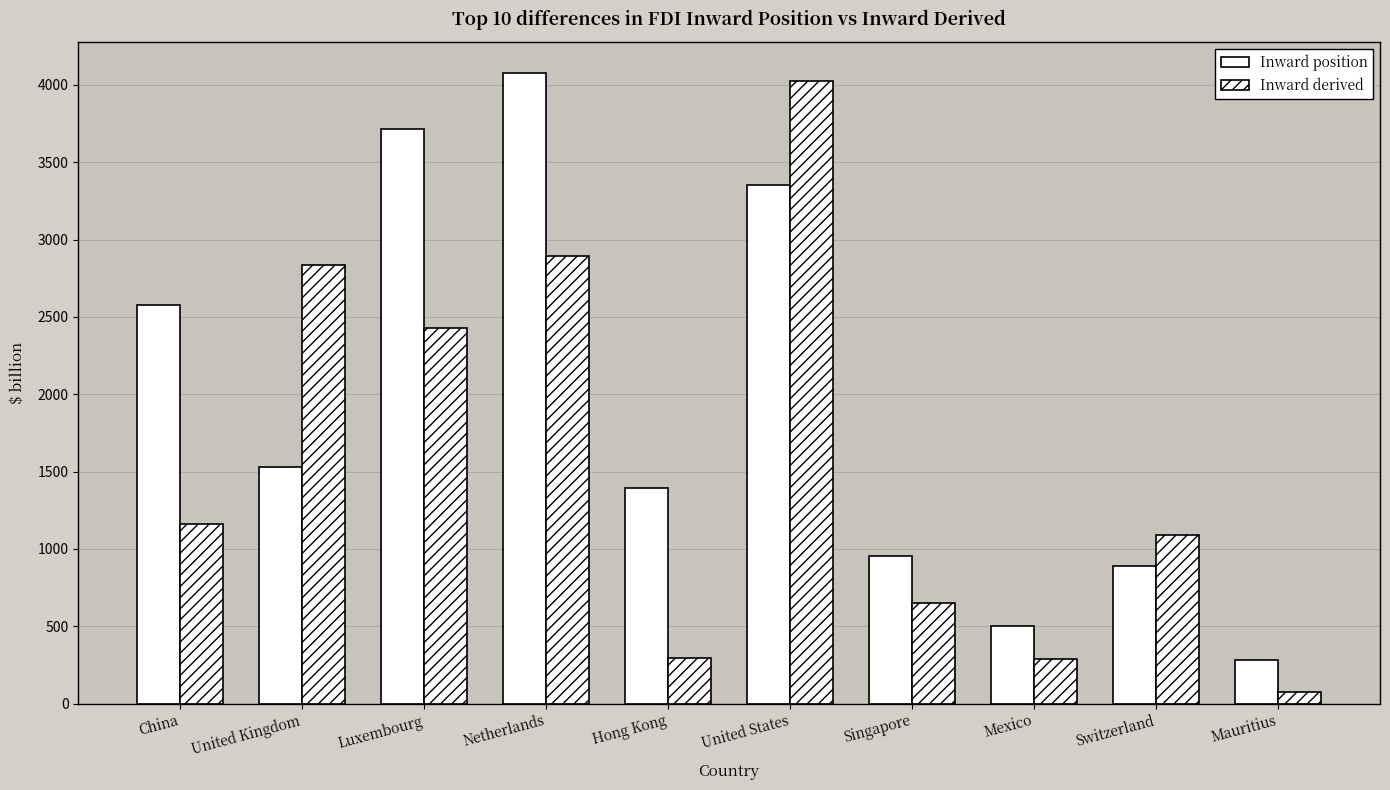

How many groups of bars are there?

10